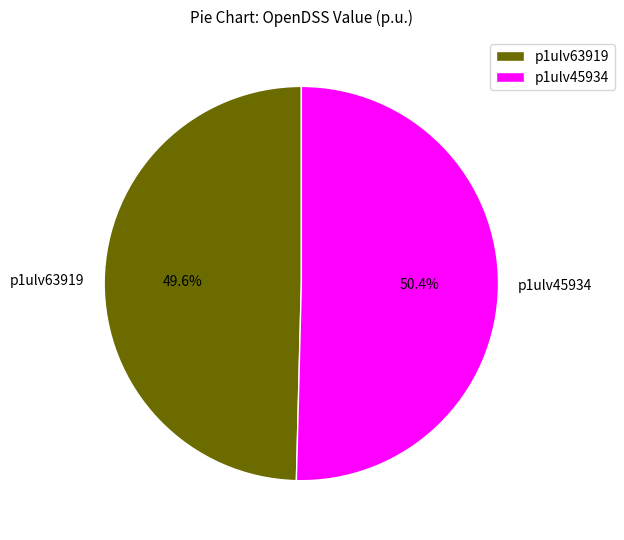

Rank the categories by value from lowest to highest.

p1ulv63919, p1ulv45934